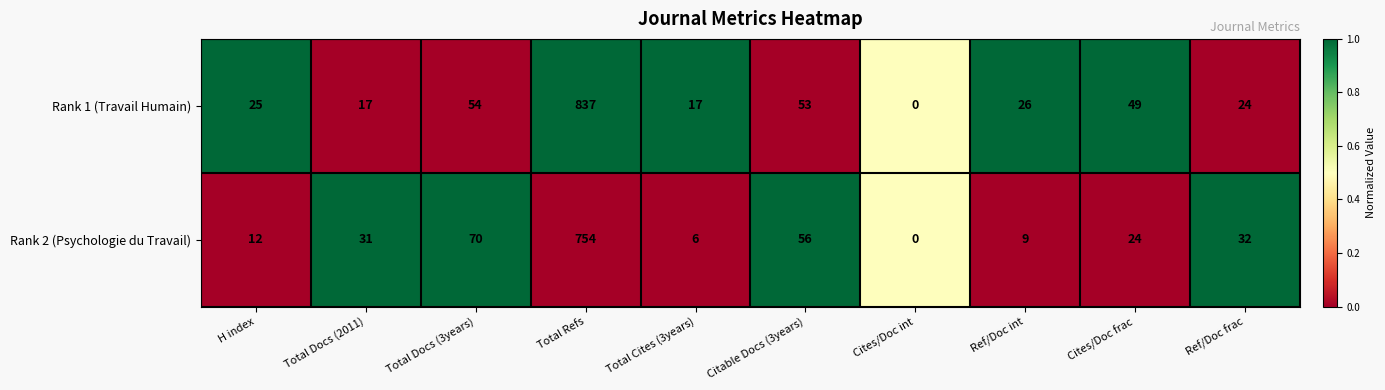

What is the spread (max minus min) of values at Ref/Doc frac?

8